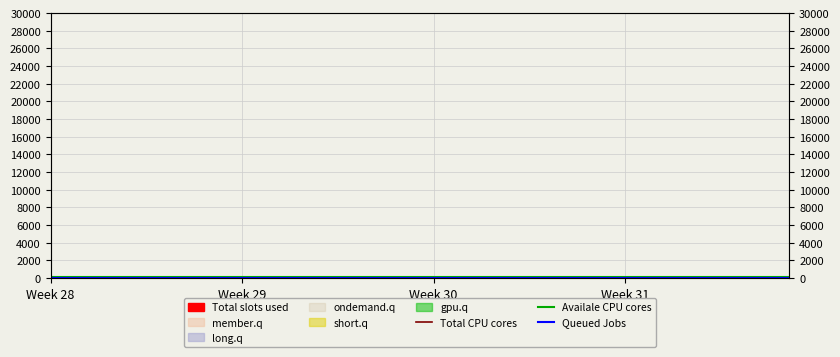

What is the total value across all series at 13?

320